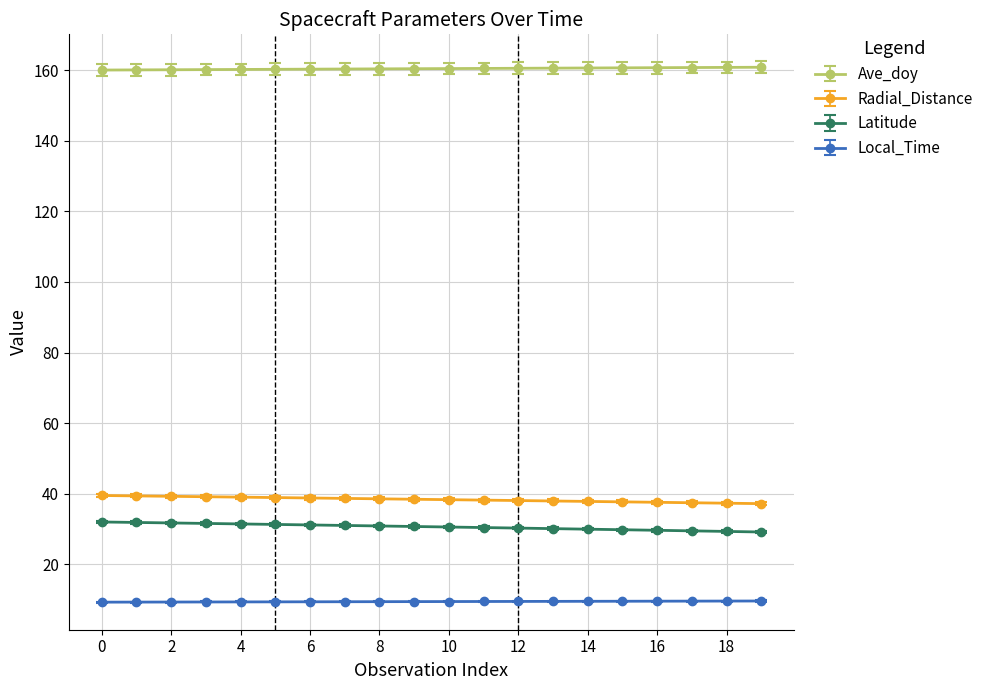

What is the sum of all Latitude values?

612.7